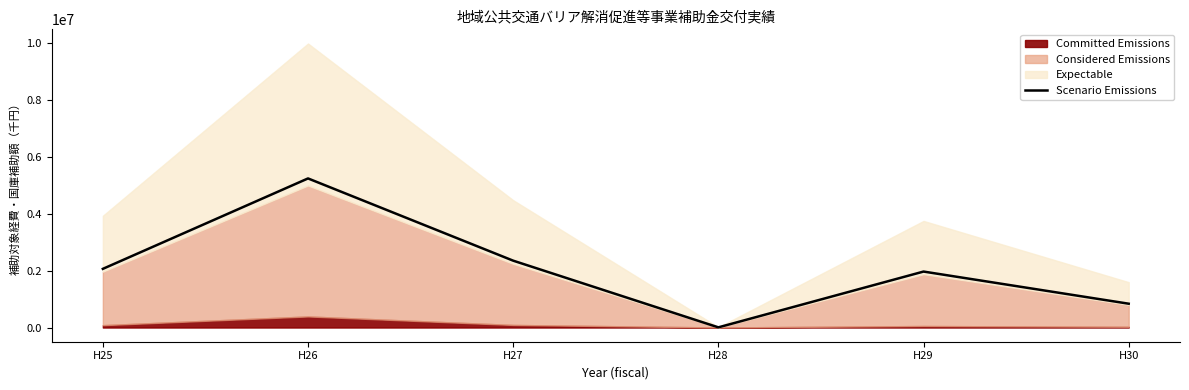

Is it true that the value at H29 is 1963941.0?

True